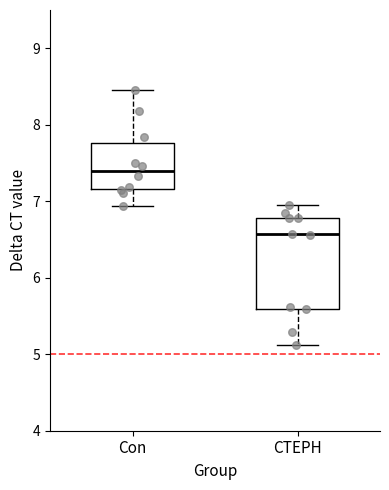

Which box has the lowest median line?

CTEPH